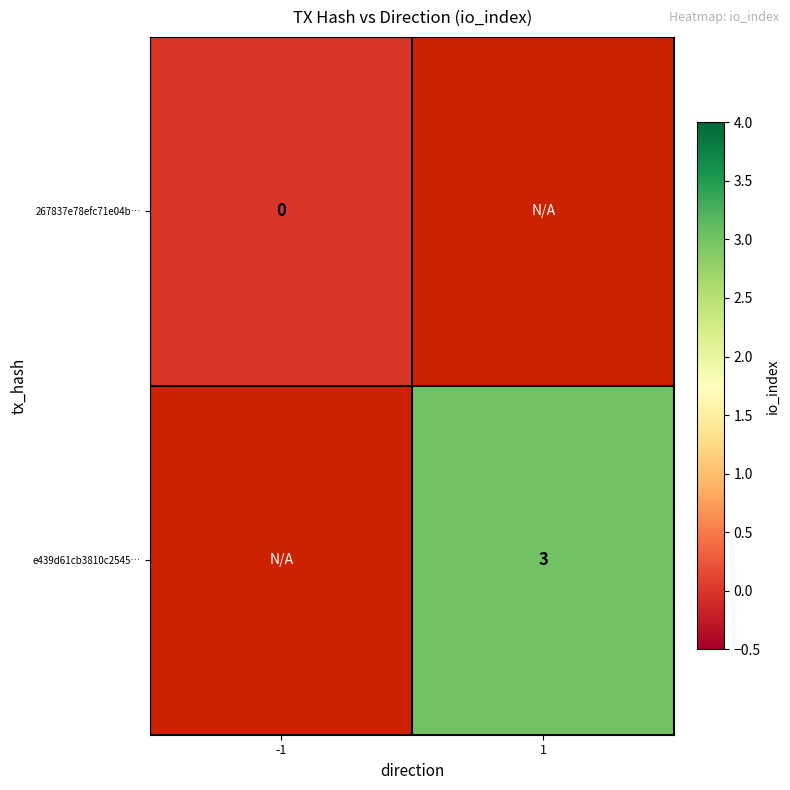

True or false: e439d61cb3810c2545… has a value of 3 at 1.

True